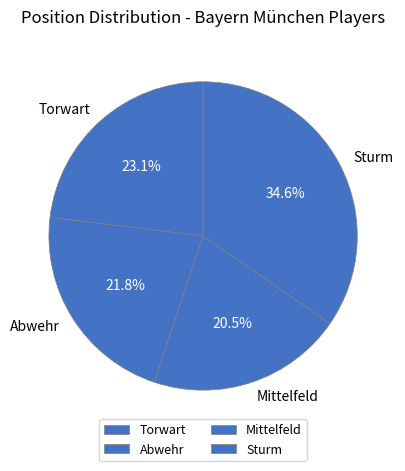

Does any single category account for the majority?

No